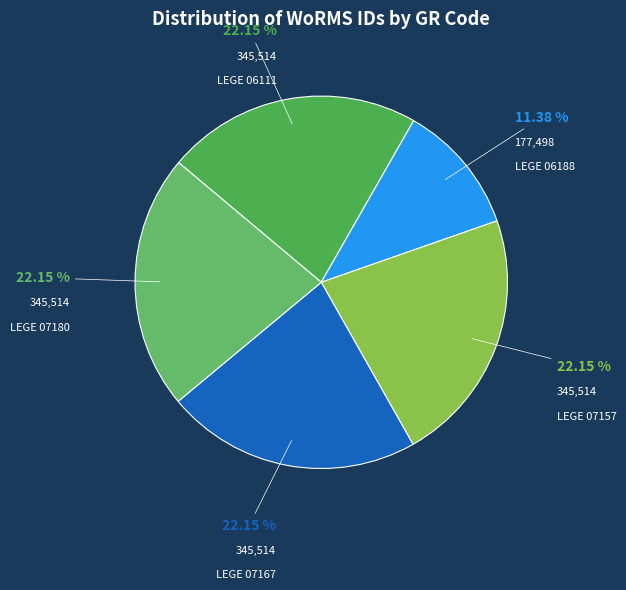

To the nearest percent, what is the difference between the largest and smallest slice percentages?

11%